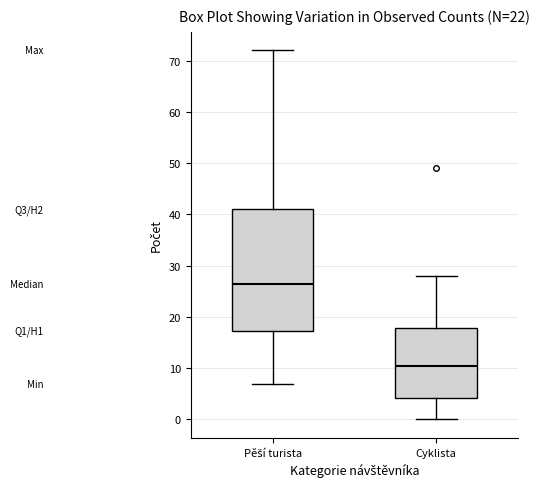

Which box's median line is the lowest?

Cyklista